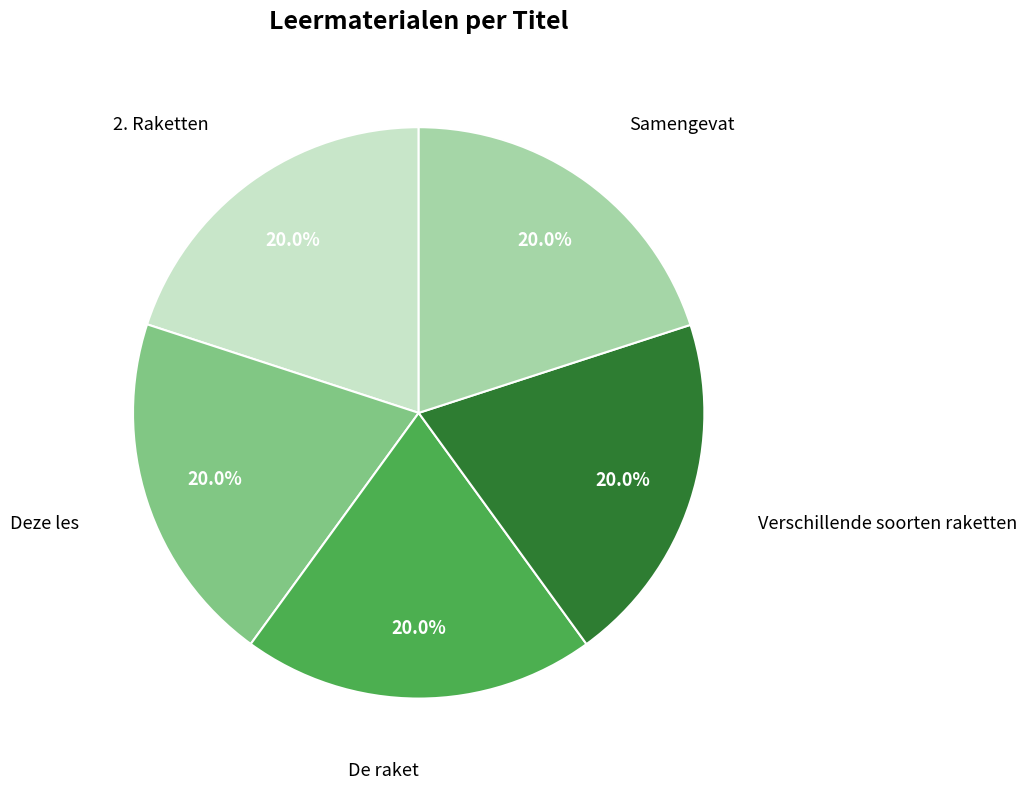

Is there any slice that represents more than half of the pie?

No